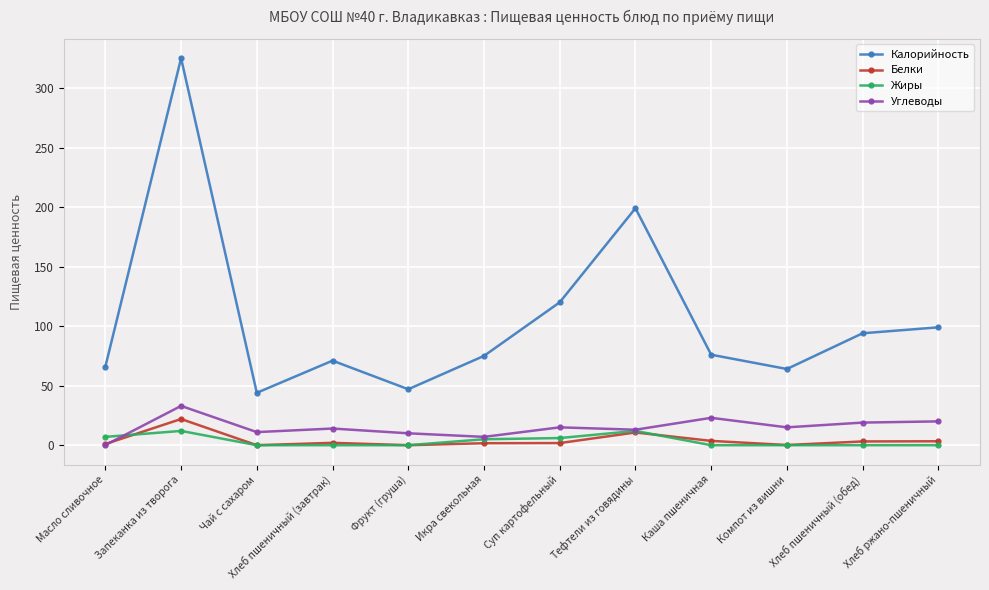

At which category is the sum across all series the highest?

Запеканка из творога